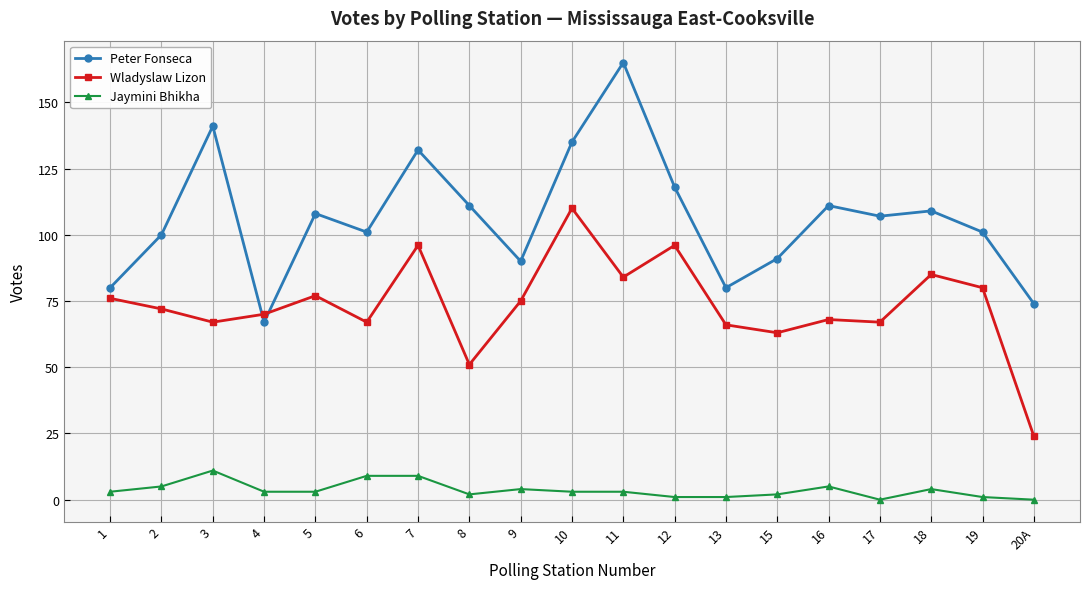

Rank the series by their average value, from highest to lowest.

Peter Fonseca, Wladyslaw Lizon, Jaymini Bhikha